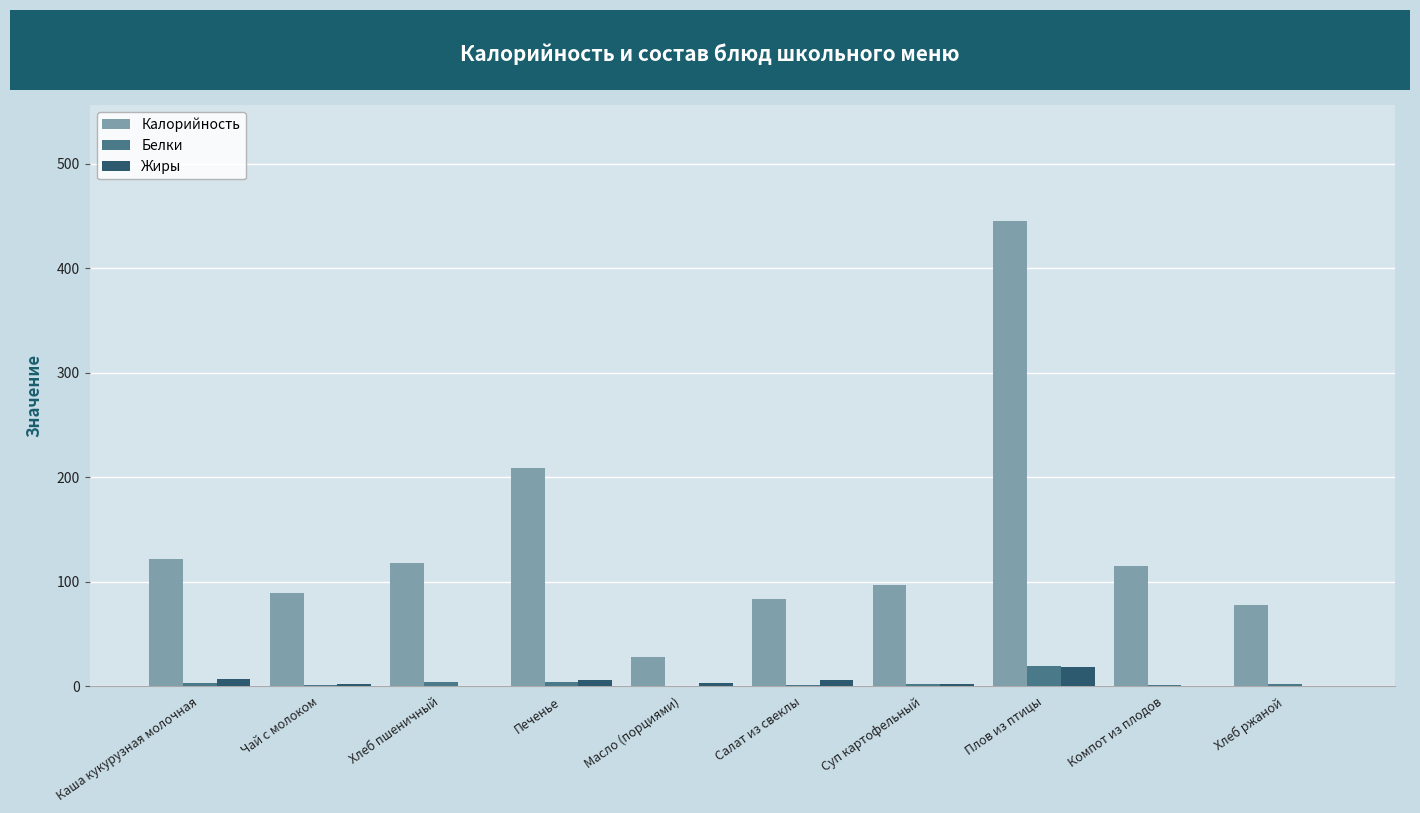

The value of Жиры at Чай с молоком is 1.6. True or false?

True